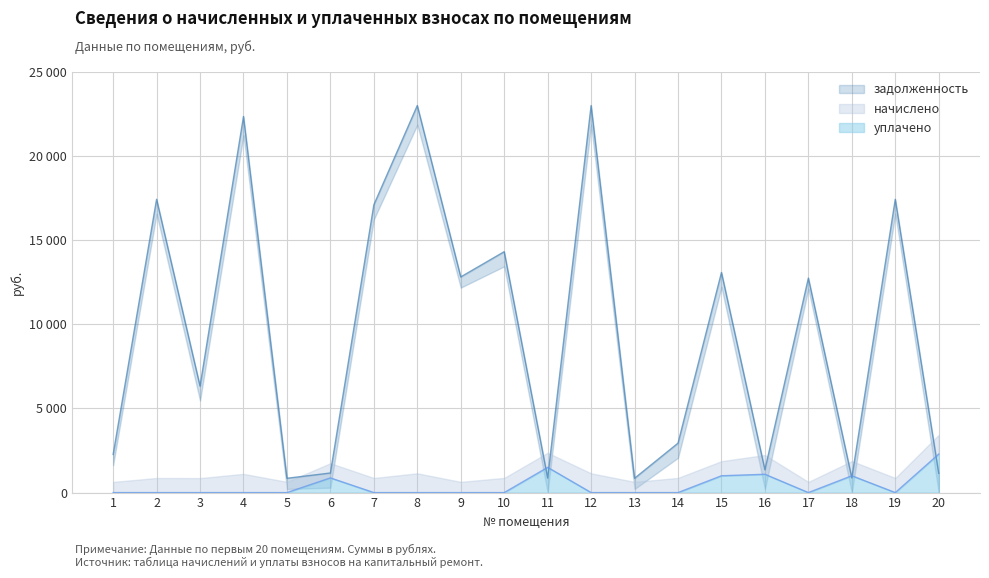

True or false: задолженность and уплачено cross at least once.

True